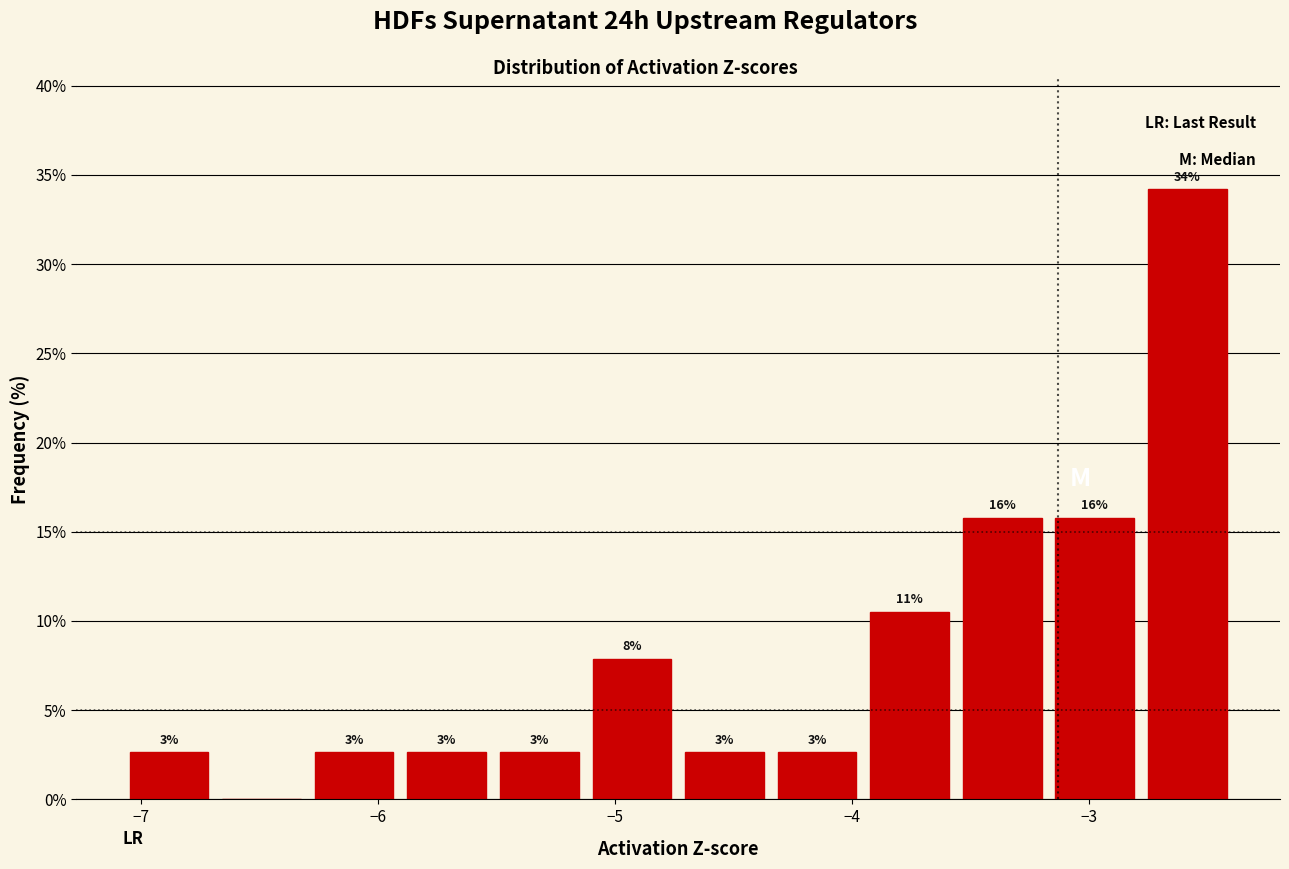

Around what value on the x-axis is the tallest bar? Give the approximate position of its centre, as read against the axis.

-2.6